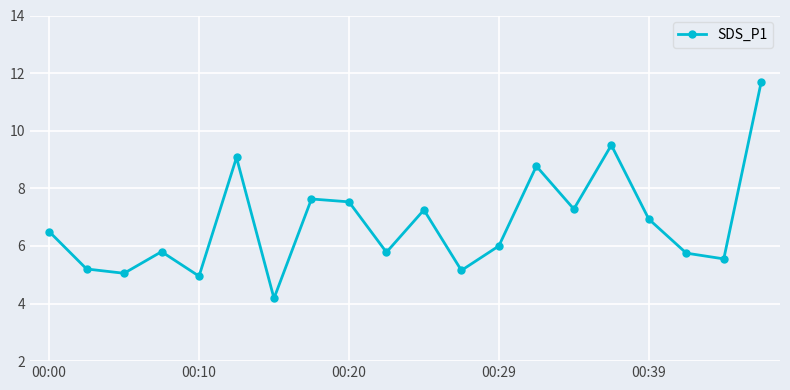

What is the value of the 4th point from the left?

5.8